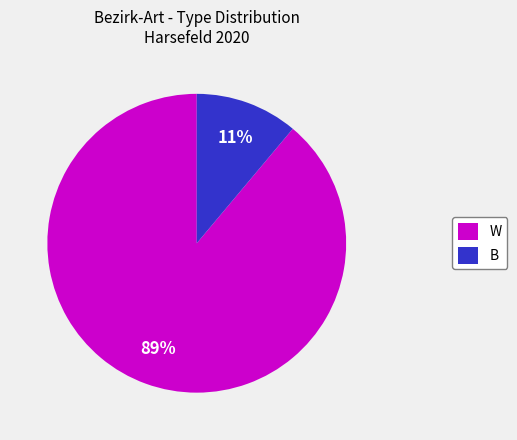

To the nearest percent, what is the average slice percentage?

50%